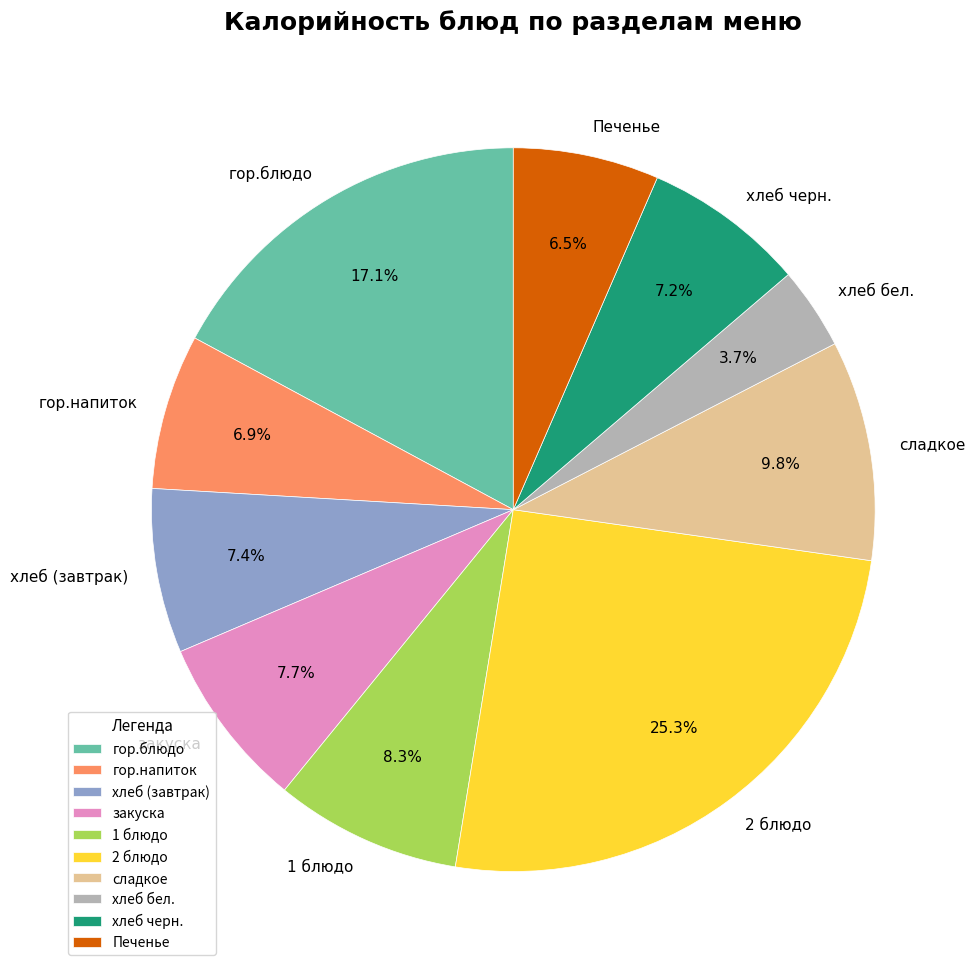

How many slices are in this pie chart?

10